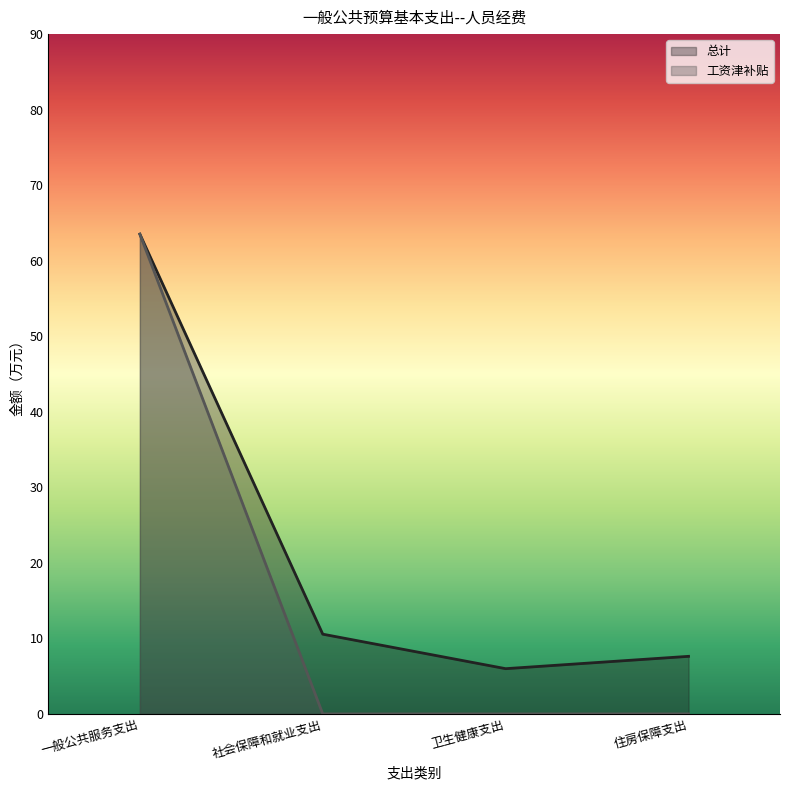

Does the chart have visible grid lines?

No